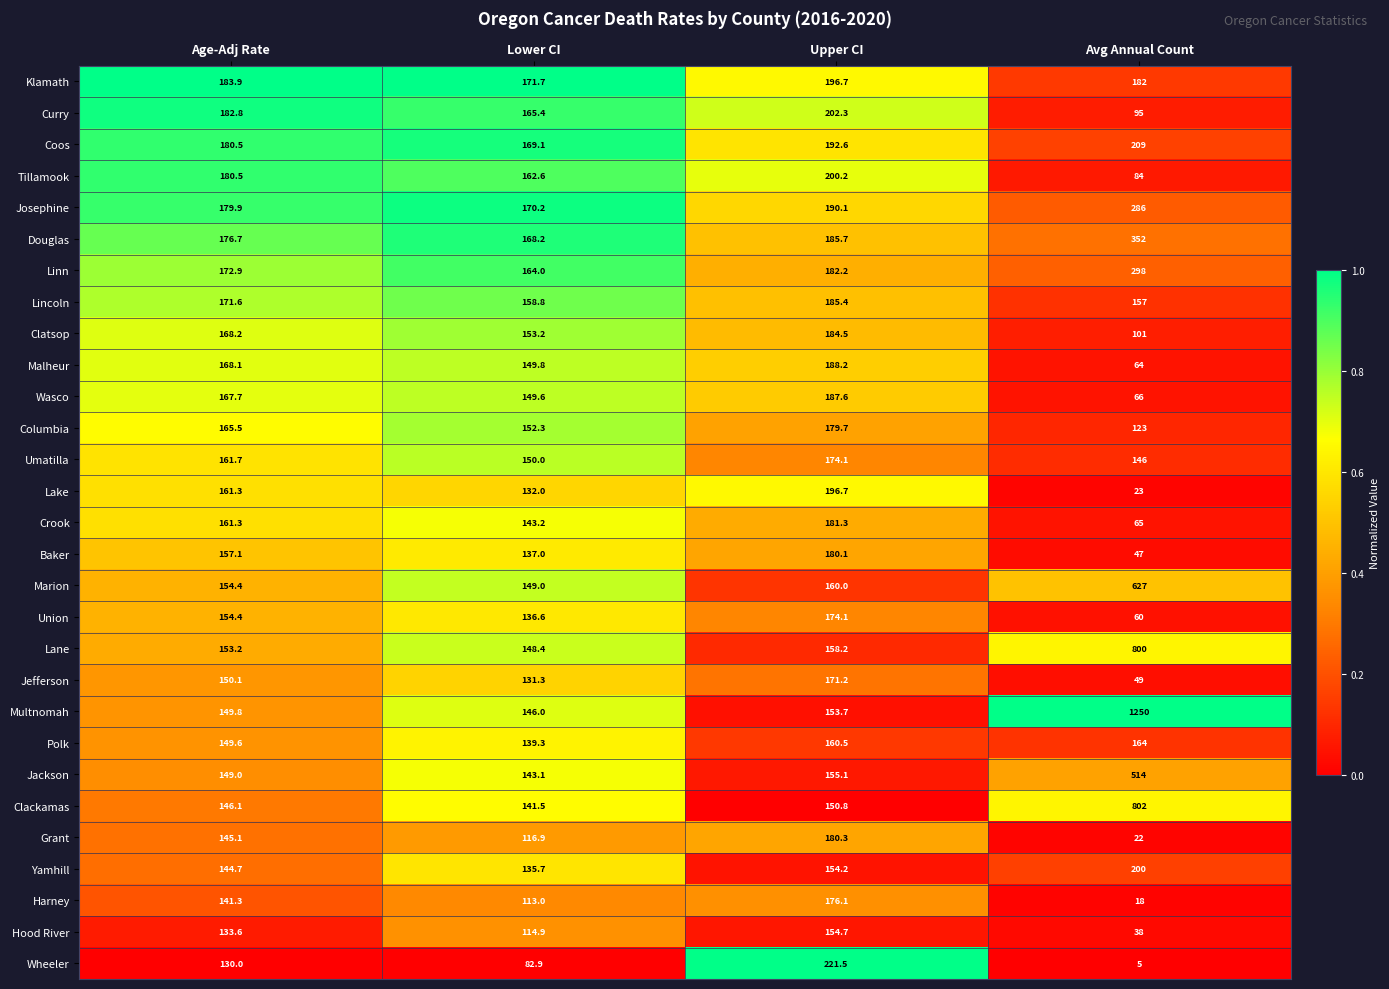

True or false: Crook has a value of 161.3 at Age-Adj Rate.

True